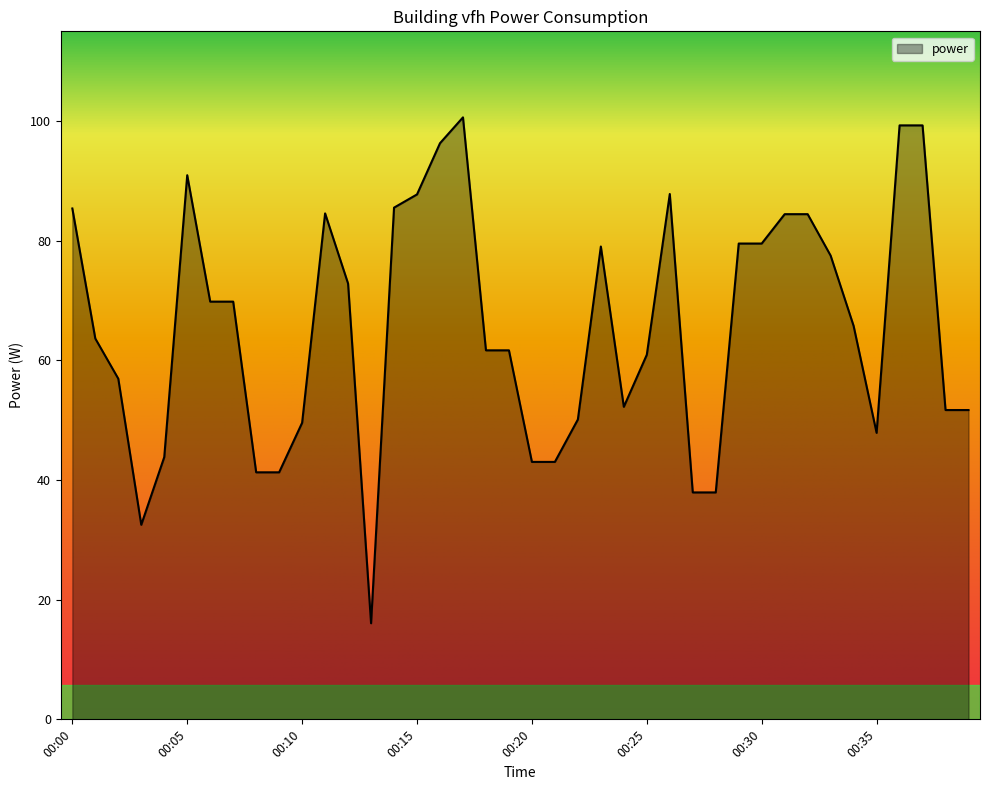

True or false: the data has more than 1 interior local peaks.

True